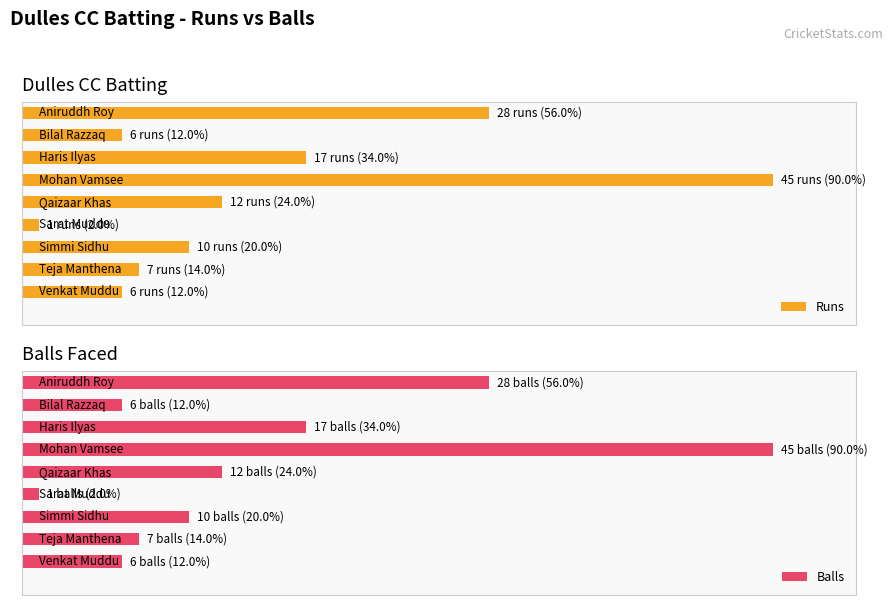

What is the highest value of the Runs series?

45